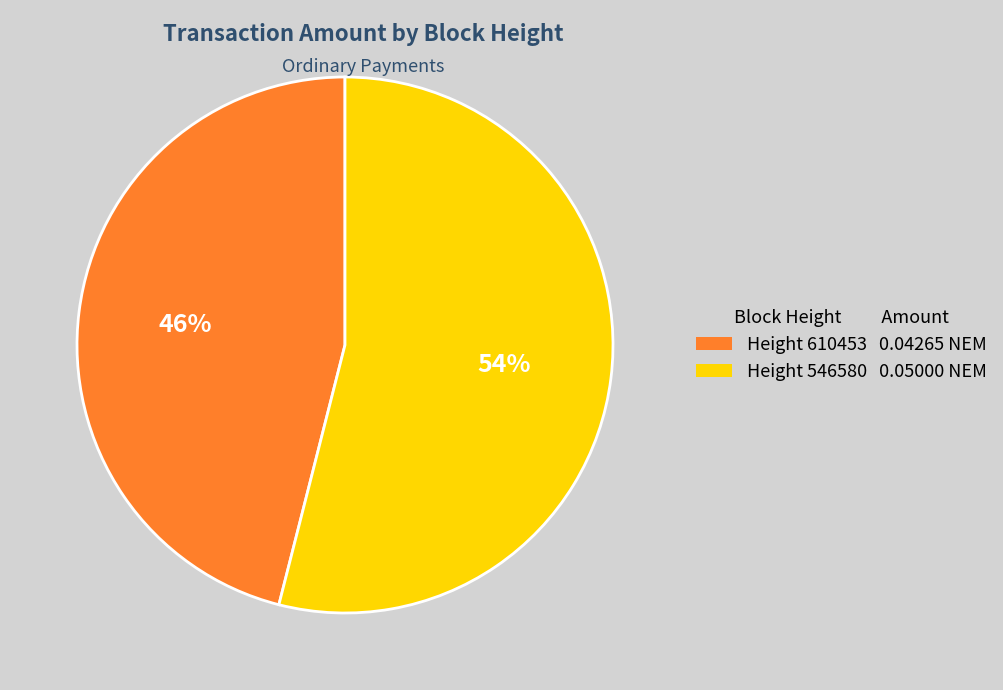

To the nearest percent, what is the average slice percentage?

50%